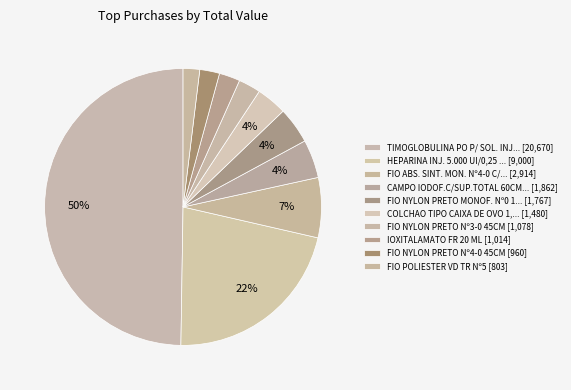

To the nearest percent, what is the difference between the largest and smallest slice percentages?

48%